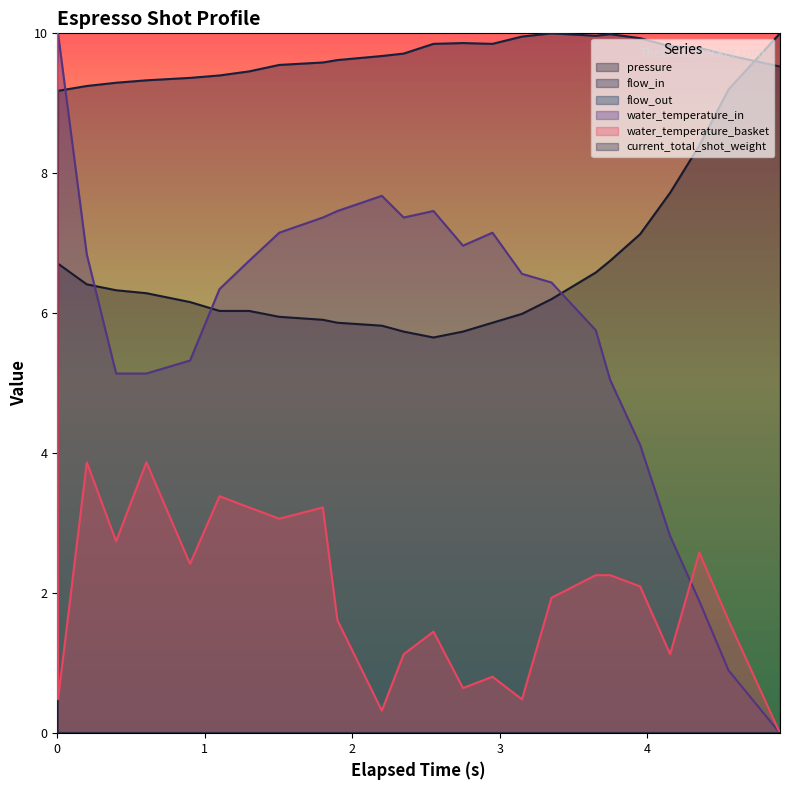

What is the value of the pressure point at the 23rd from the left?

8.4